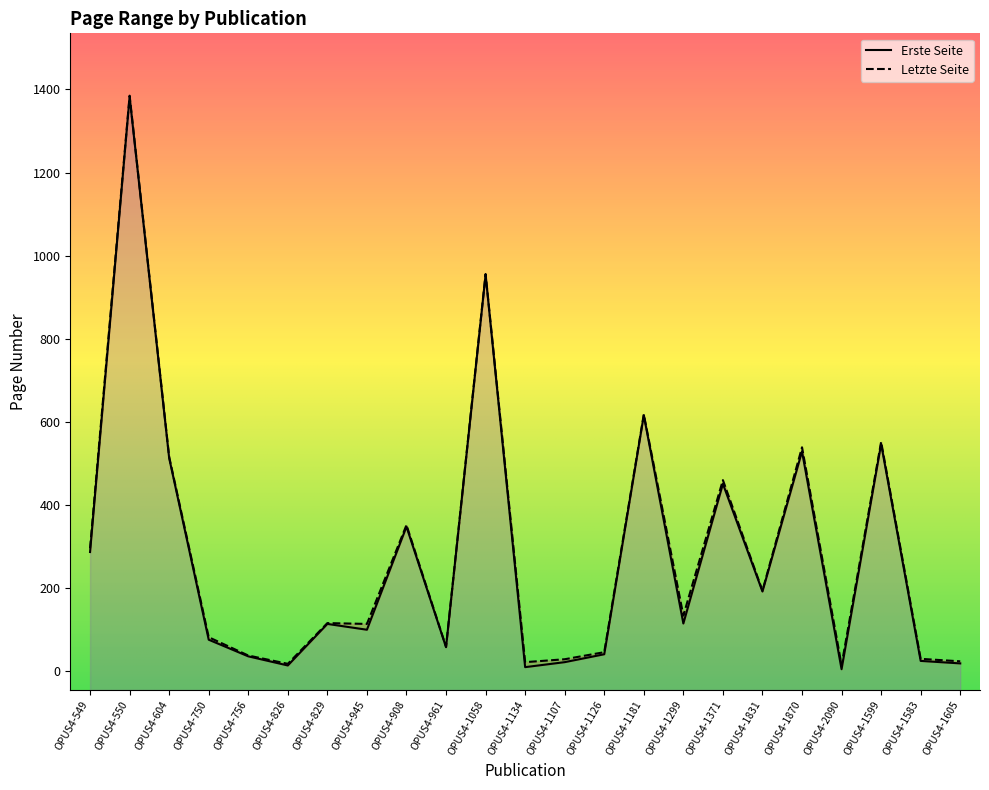

List the labels in order of Erste Seite value, largest first.

OPUS4-550, OPUS4-1058, OPUS4-1181, OPUS4-1599, OPUS4-1870, OPUS4-604, OPUS4-1371, OPUS4-908, OPUS4-549, OPUS4-1831, OPUS4-1299, OPUS4-829, OPUS4-945, OPUS4-750, OPUS4-961, OPUS4-1126, OPUS4-756, OPUS4-1583, OPUS4-1107, OPUS4-1605, OPUS4-826, OPUS4-1134, OPUS4-2090